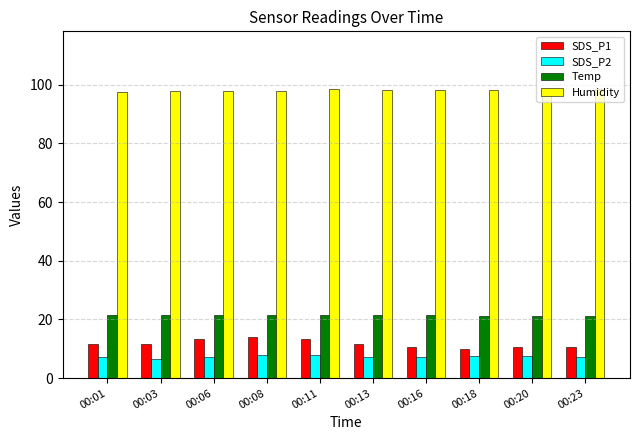

What is the value of the Temp bar at the 3rd from the left?

21.5